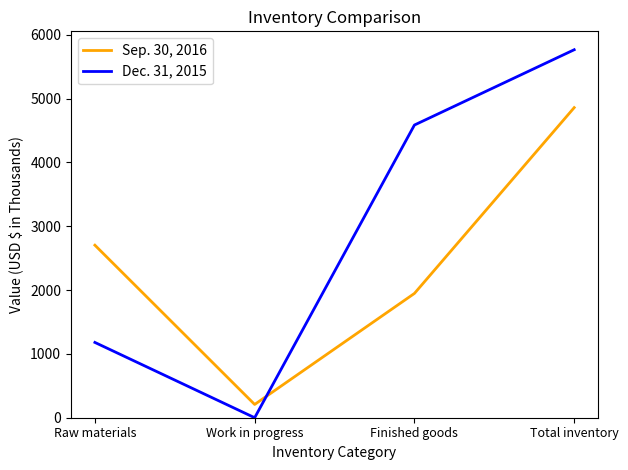

How many intersections are there between Sep. 30, 2016 and Dec. 31, 2015?

1